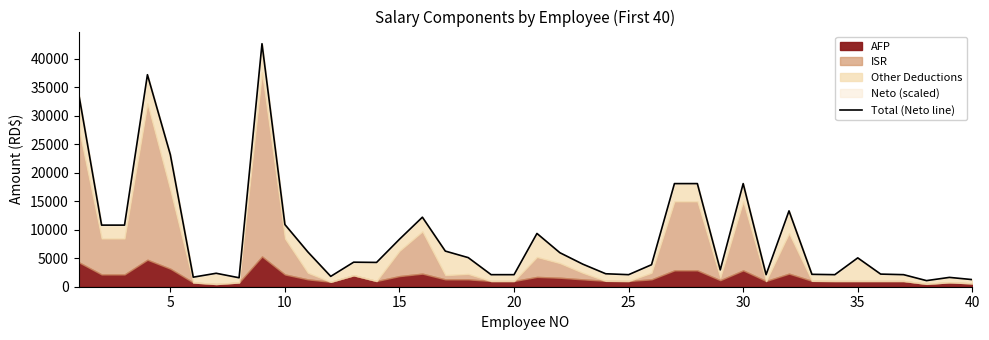

How many data points are less than 4305?

20